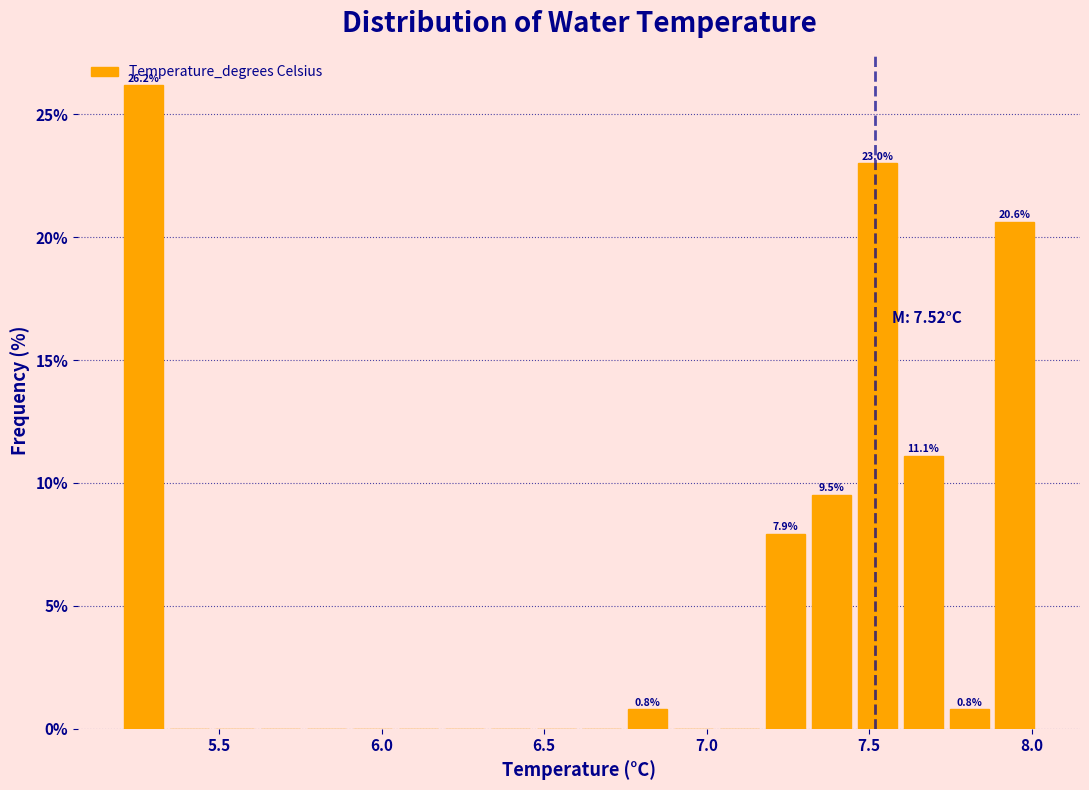

Around what value on the x-axis is the tallest bar? Give the approximate position of its centre, as read against the axis.

5.25